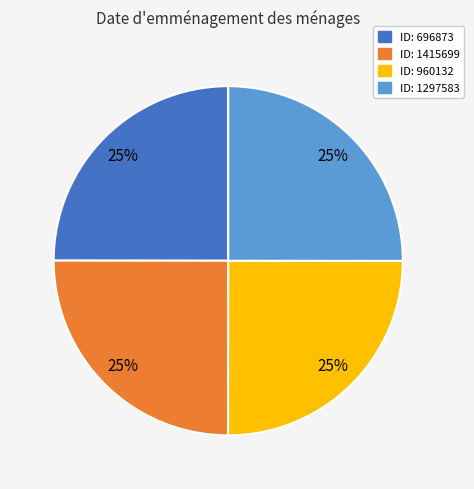

Is there a majority slice in this chart?

No